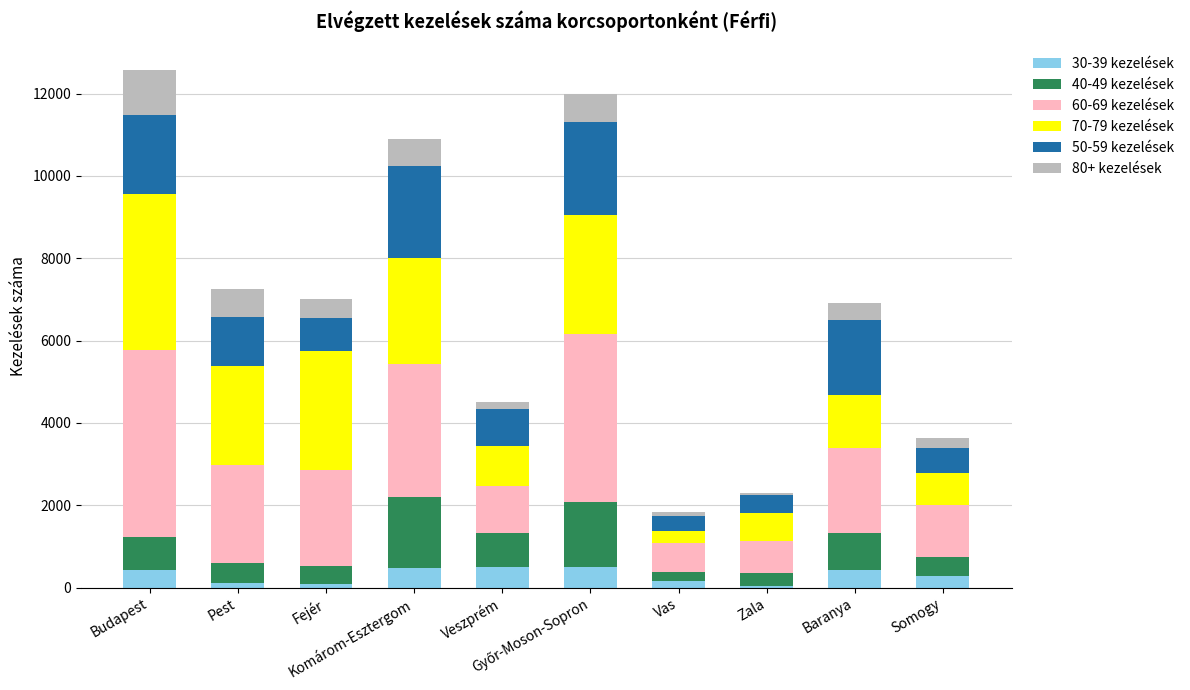

The 70-79 kezelések series shows 690.0 at Zala. True or false?

True